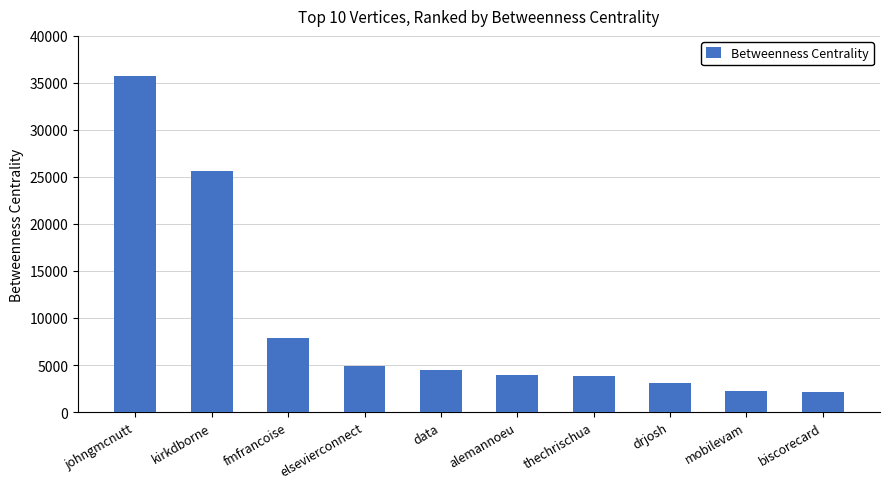

What is the ratio of the value at johngmcnutt to the value at thechrischua?

9.4